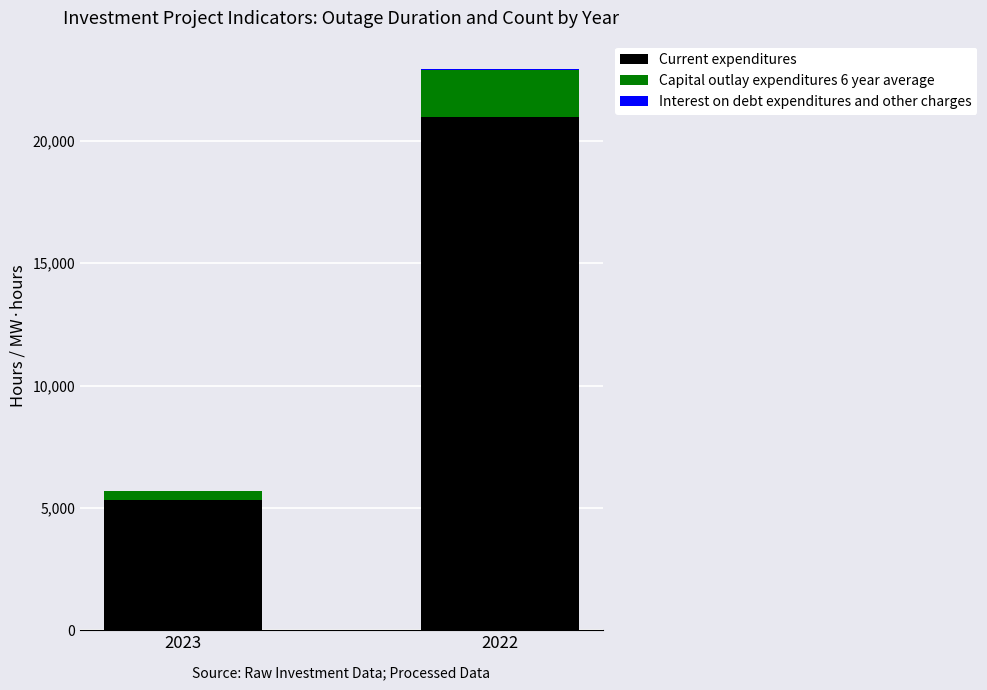

What is the maximum value for Current expenditures?

20972.7